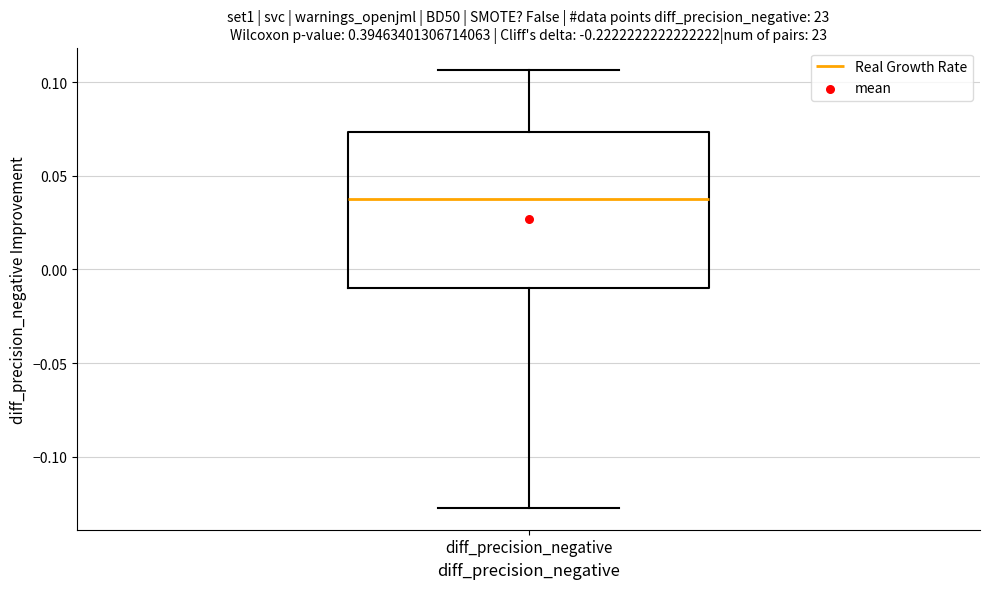

Where does the median line of the box for diff_precision_negative sit on the y-axis? The values are not printed on the chart, so give them approximately, as read against the axis.

0.040